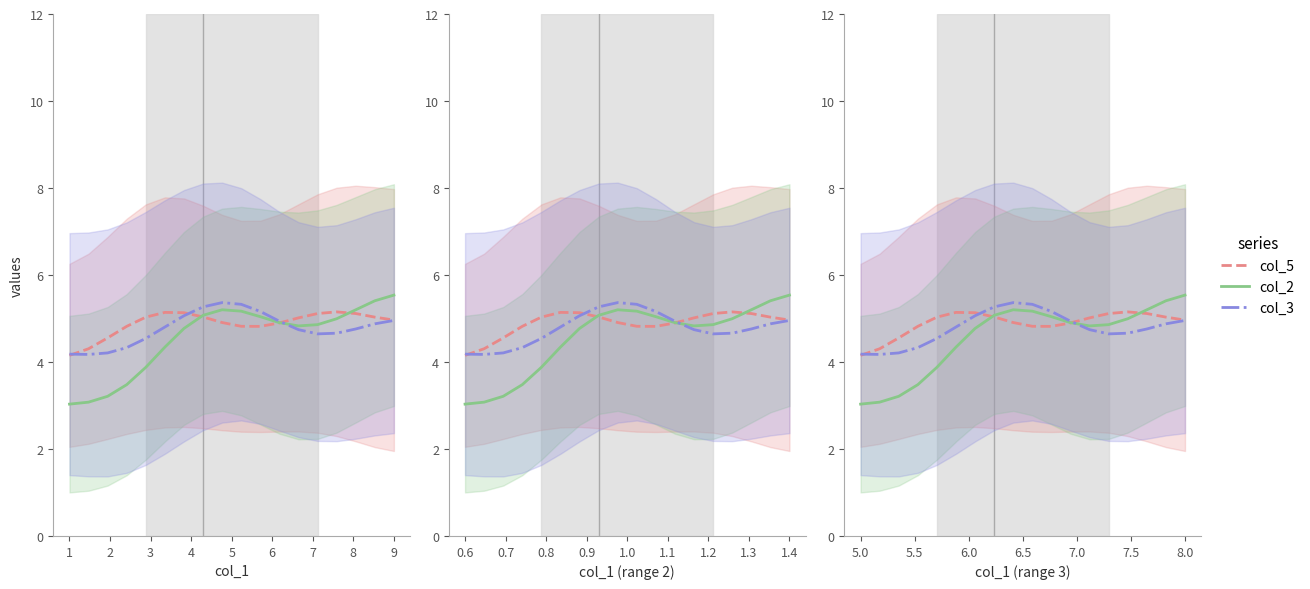

True or false: col_3 and col_5 intersect in this chart.

True